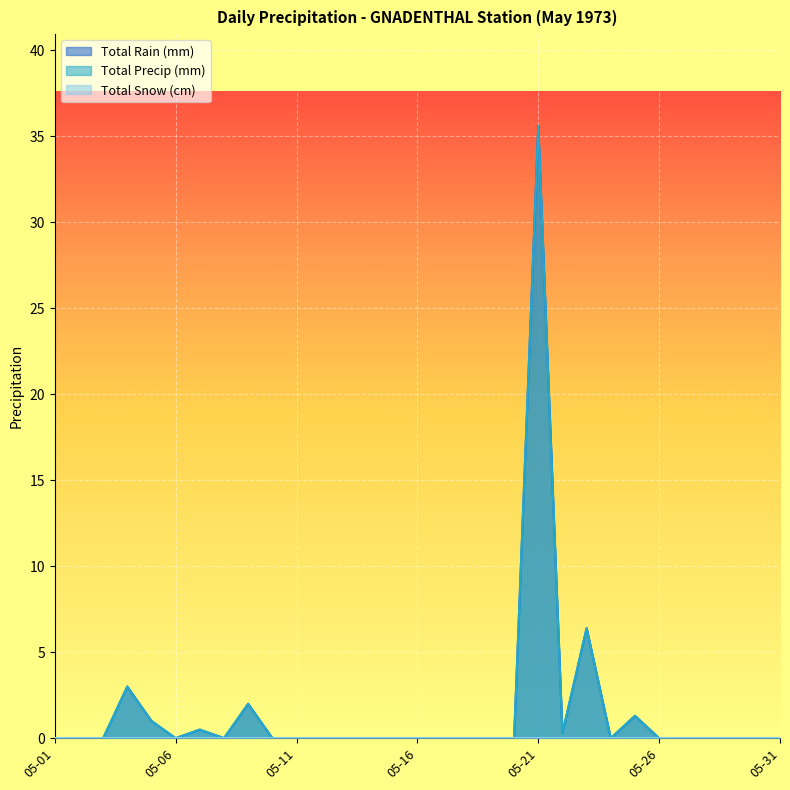

What is the sum of the Total Rain (mm) values at 1973-05-17 and 1973-05-23?

6.4